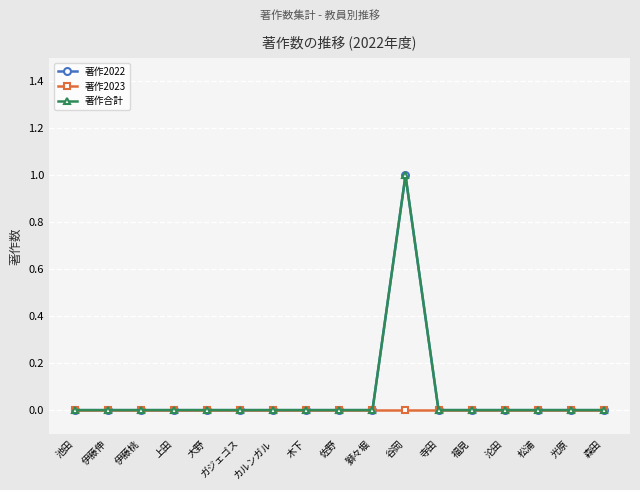

Reading left to right, transcribe all the data shown in this chart.

著作2022: 池田=0	伊藤伸=0	伊藤桃=0	上田=0	大野=0	ガジェゴス=0	カルンガル=0	木下=0	佐野=0	獅々堀=0	谷岡=1	寺田=0	福見=0	沦田=0	松浦=0	光原=0	森田=0
著作2023: 池田=0	伊藤伸=0	伊藤桃=0	上田=0	大野=0	ガジェゴス=0	カルンガル=0	木下=0	佐野=0	獅々堀=0	谷岡=0	寺田=0	福見=0	沦田=0	松浦=0	光原=0	森田=0
著作合計: 池田=0	伊藤伸=0	伊藤桃=0	上田=0	大野=0	ガジェゴス=0	カルンガル=0	木下=0	佐野=0	獅々堀=0	谷岡=1	寺田=0	福見=0	沦田=0	松浦=0	光原=0	森田=0